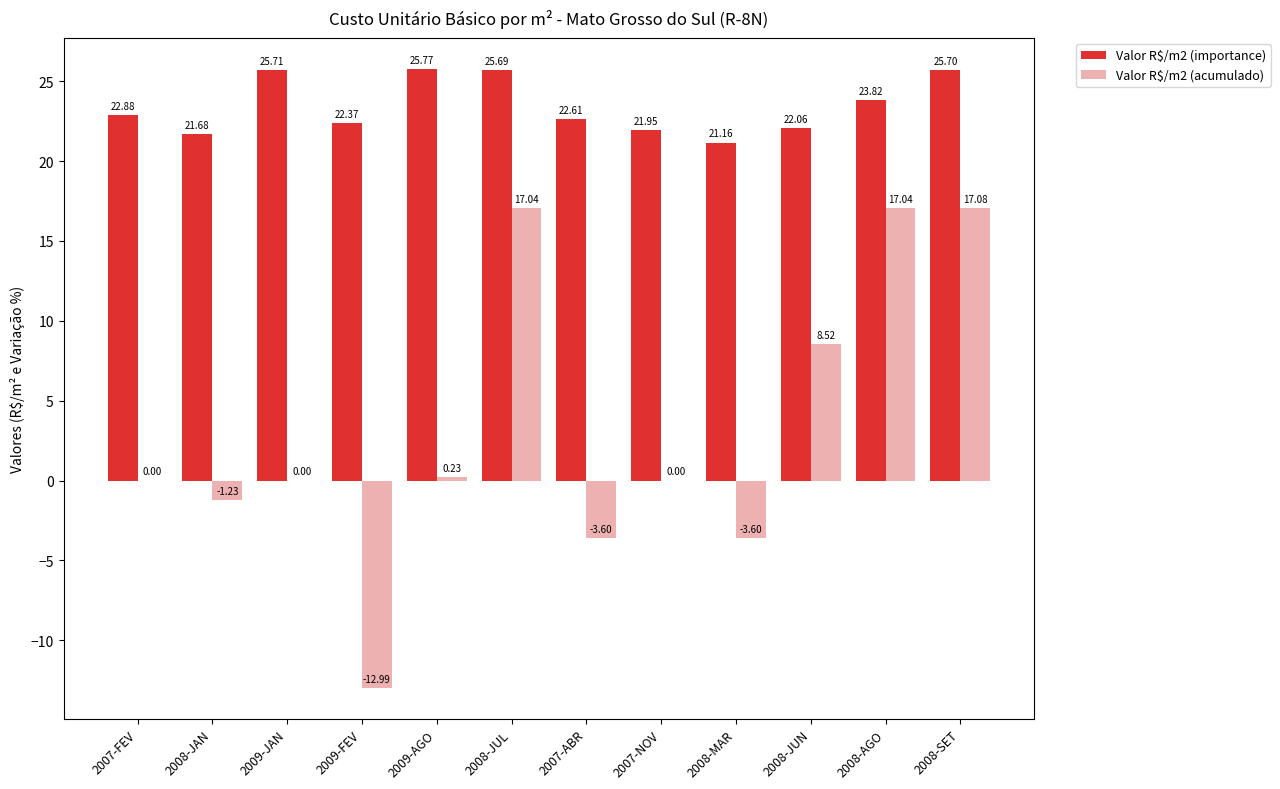

True or false: Valor R$/m2 (acumulado) has a value of 17.0 at 2008-AGO.

True